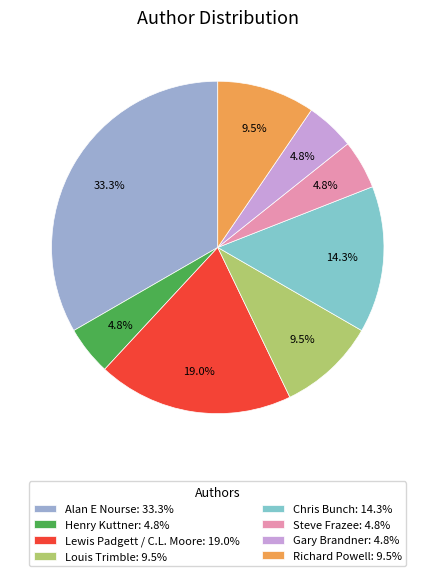

How much of the chart is everything except Alan E Nourse?

66.7%